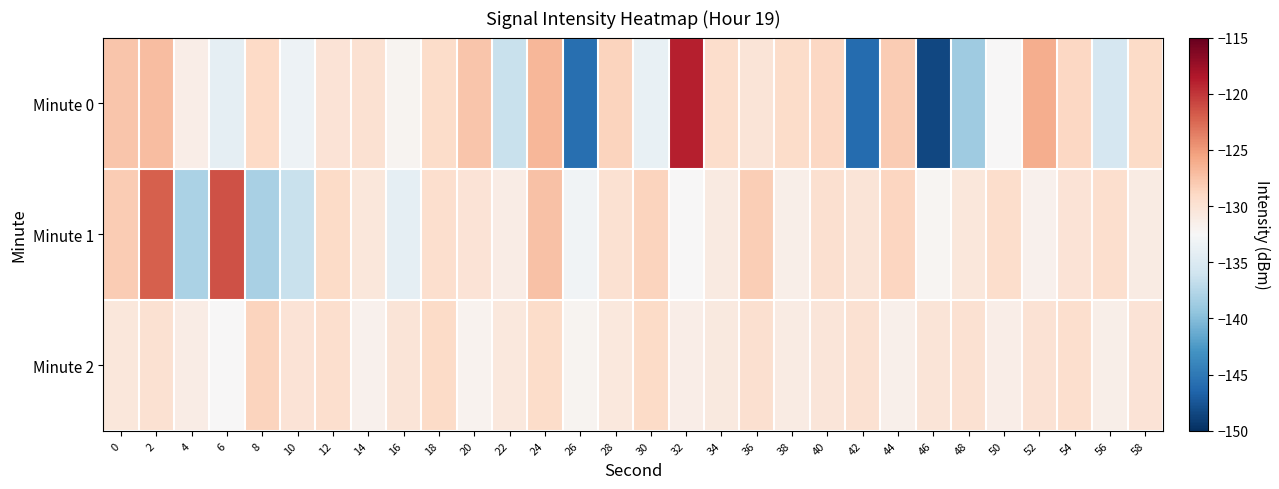

Reading right to left, extract all data points from this chart.

Minute 0: 58=-129.2	56=-135.5	54=-128.9	52=-126.1	50=-132.4	48=-138.7	46=-148.4	44=-128.0	42=-146.0	40=-128.9	38=-129.3	36=-130.2	34=-129.4	32=-118.9	30=-133.9	28=-128.6	26=-145.7	24=-126.7	22=-136.4	20=-127.6	18=-129.3	16=-132.0	14=-129.8	12=-130.1	10=-133.4	8=-129.1	6=-134.1	4=-131.4	2=-127.1	0=-127.6
Minute 1: 58=-131.0	56=-129.6	54=-130.1	52=-131.8	50=-129.4	48=-130.5	46=-132.1	44=-128.8	42=-130.3	40=-129.7	38=-131.5	36=-128.2	34=-130.9	32=-132.4	30=-128.6	28=-129.8	26=-133.1	24=-127.3	22=-131.2	20=-130.2	18=-129.6	16=-134.0	14=-130.6	12=-129.2	10=-136.3	8=-138.2	6=-121.4	4=-138.1	2=-122.0	0=-128.1
Minute 2: 58=-130.1	56=-131.5	54=-129.6	52=-130.0	50=-131.3	48=-129.8	46=-130.2	44=-131.6	42=-129.9	40=-130.4	38=-131.1	36=-129.7	34=-130.8	32=-131.4	30=-129.2	28=-130.6	26=-132.0	24=-129.3	22=-130.7	20=-131.9	18=-129.1	16=-130.3	14=-131.7	12=-129.5	10=-130.1	8=-128.6	6=-132.4	4=-131.2	2=-129.8	0=-130.5